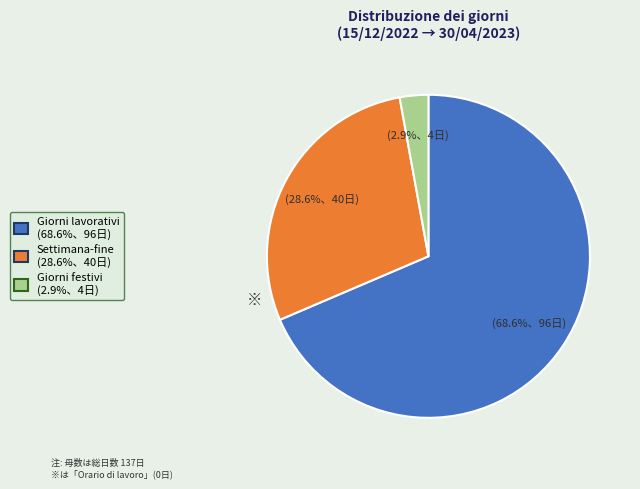

Which category accounts for the majority?

Giorni lavorativi